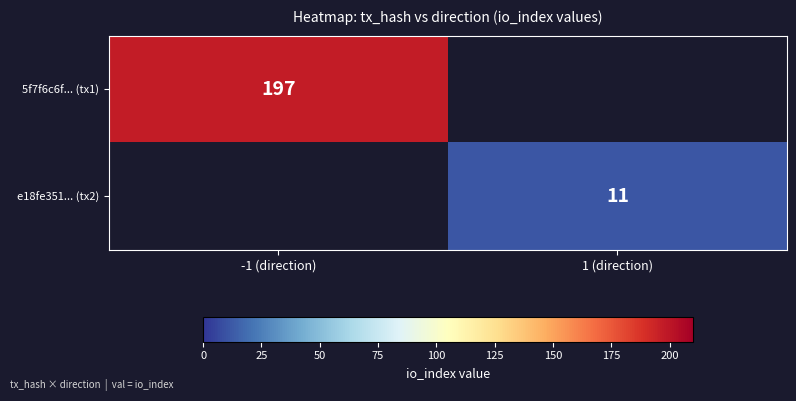

Count the number of categories in the chart.

2